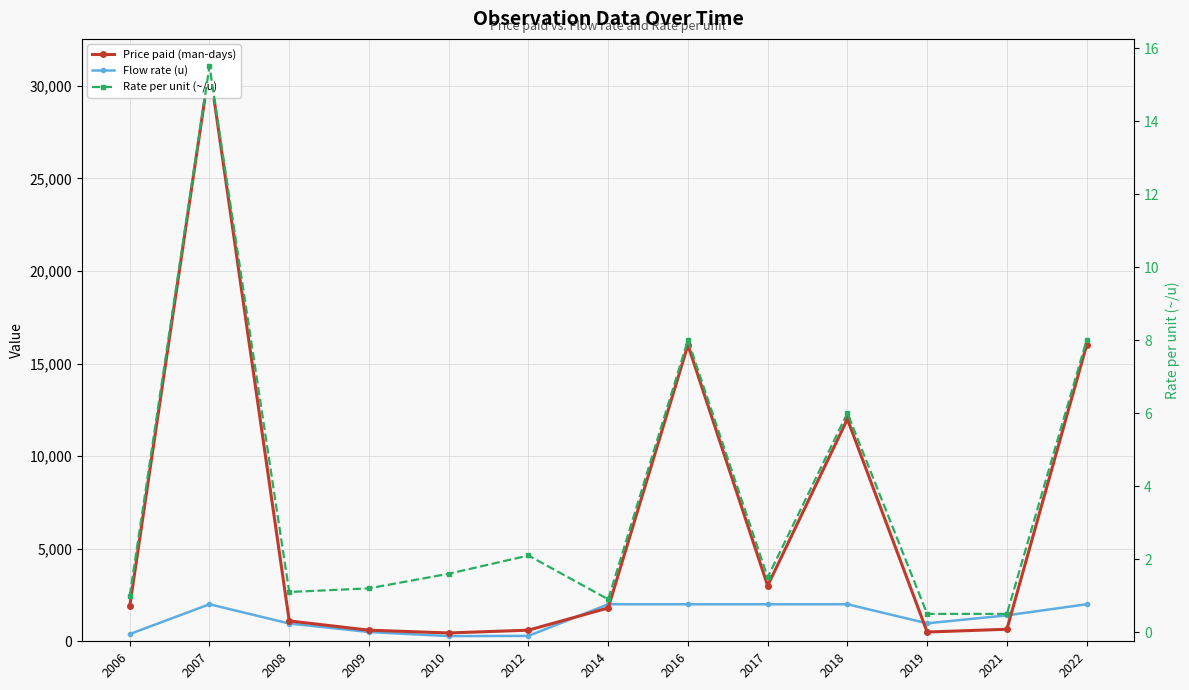

True or false: Rate per unit (~/u) and Price paid (man-days) cross at least once.

False